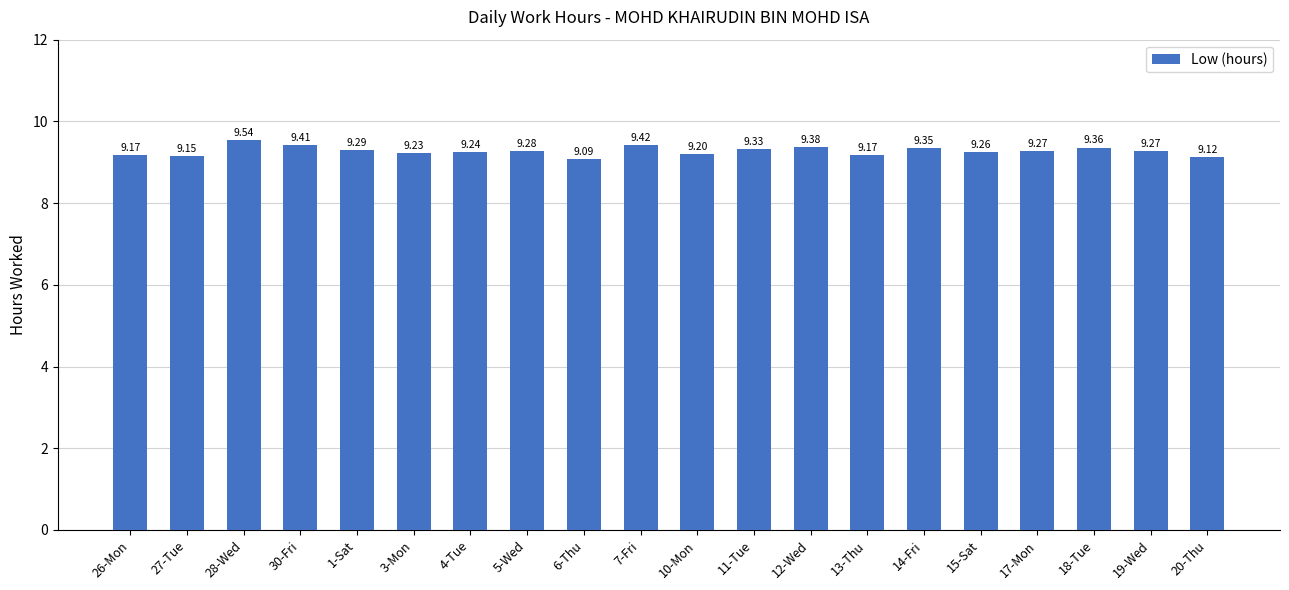

What is the sum of all values?

185.5